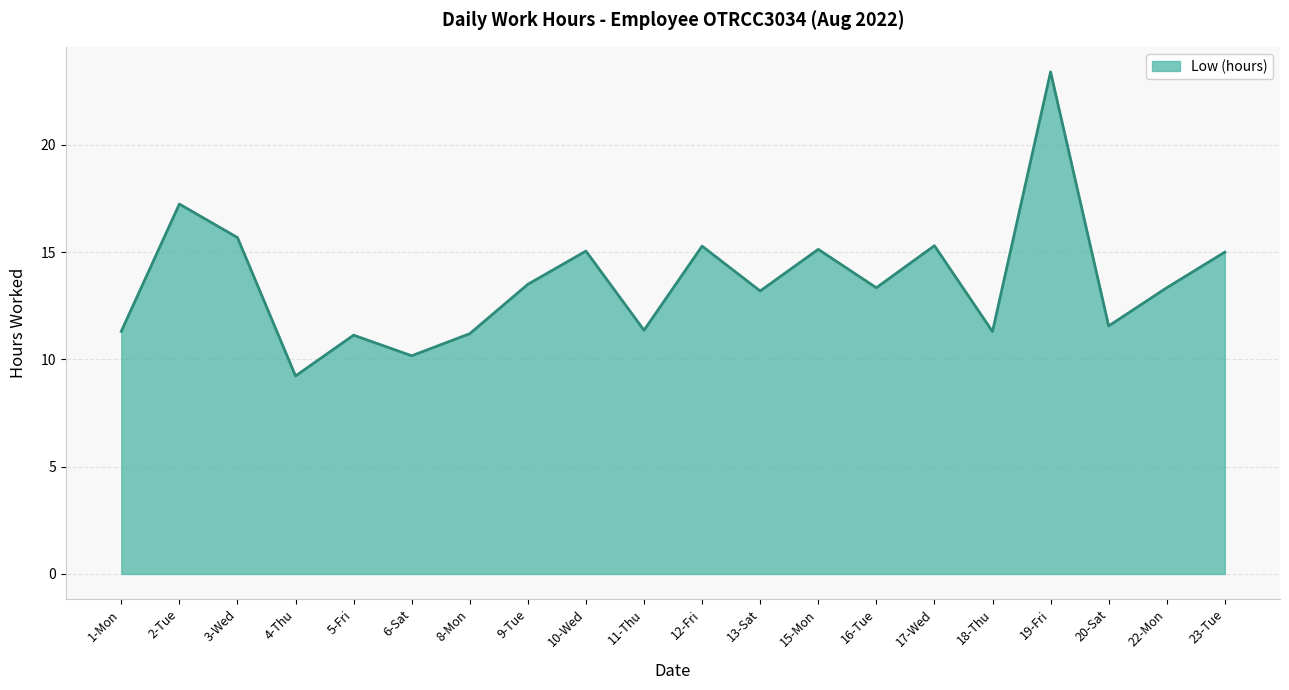

Does the chart have visible grid lines?

Yes